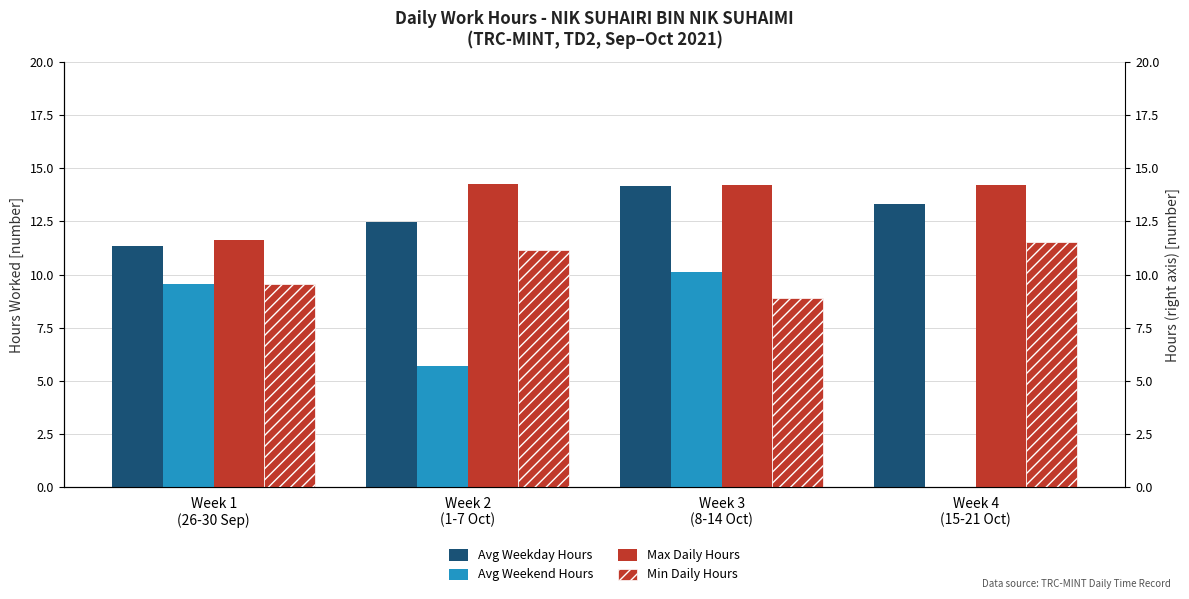

What is the difference between the maximum and minimum values in the Max Daily Hours series?

2.6